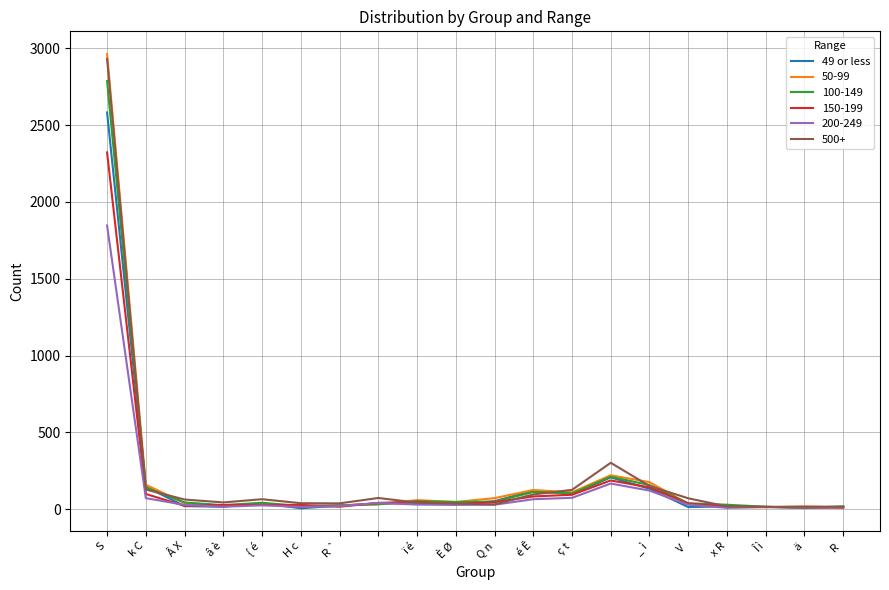

Which series has the largest range (max minus min)?

50-99